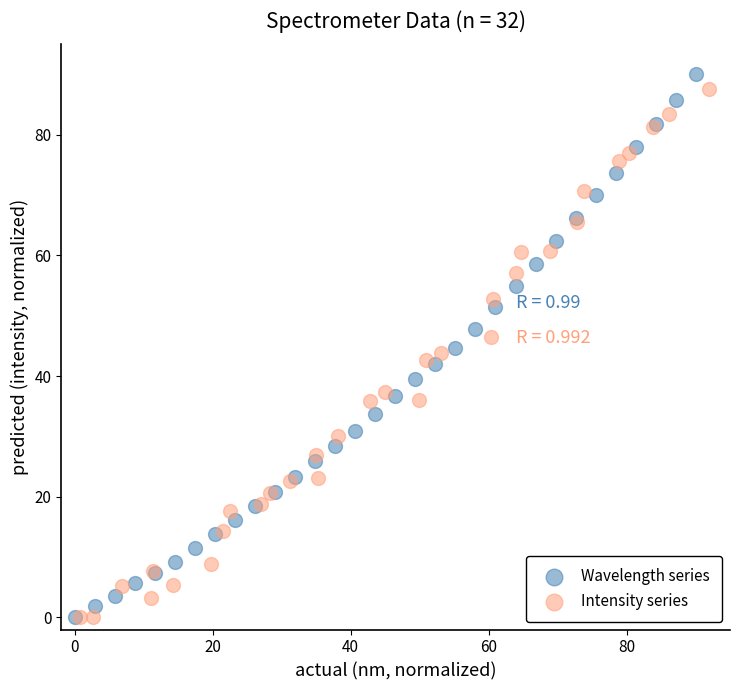

Which series reaches the maximum Y coordinate?

Wavelength series